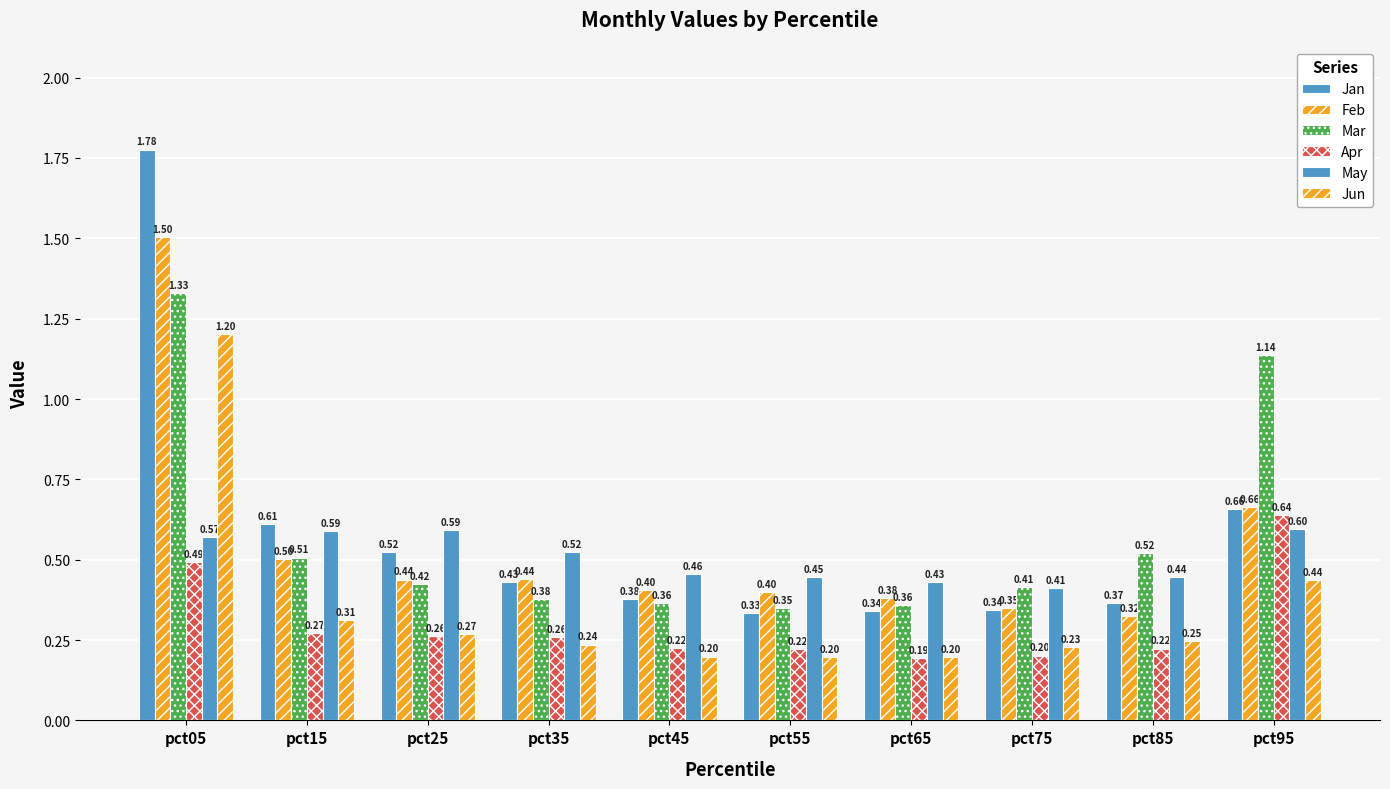

Is the value of Apr at pct45 greater than the value of May at pct05?

No